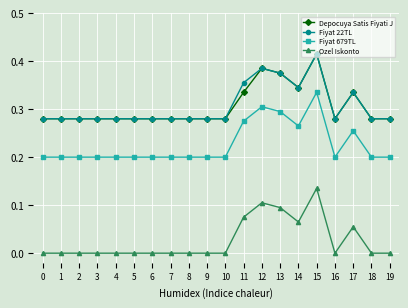

How many data points does each series have?

20